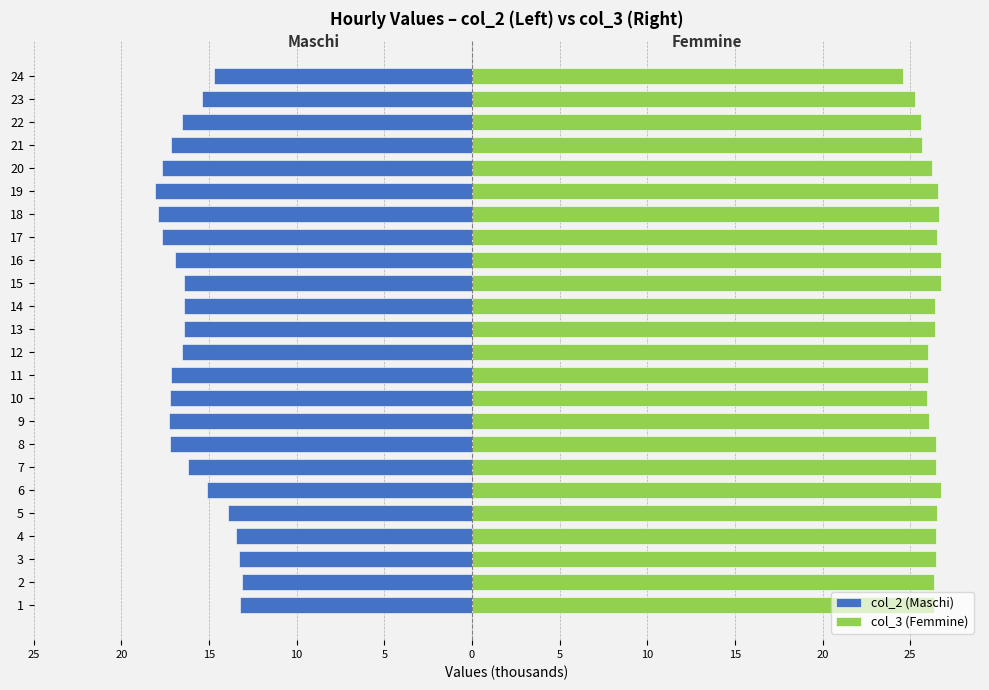

How many bars are there in each group?

2